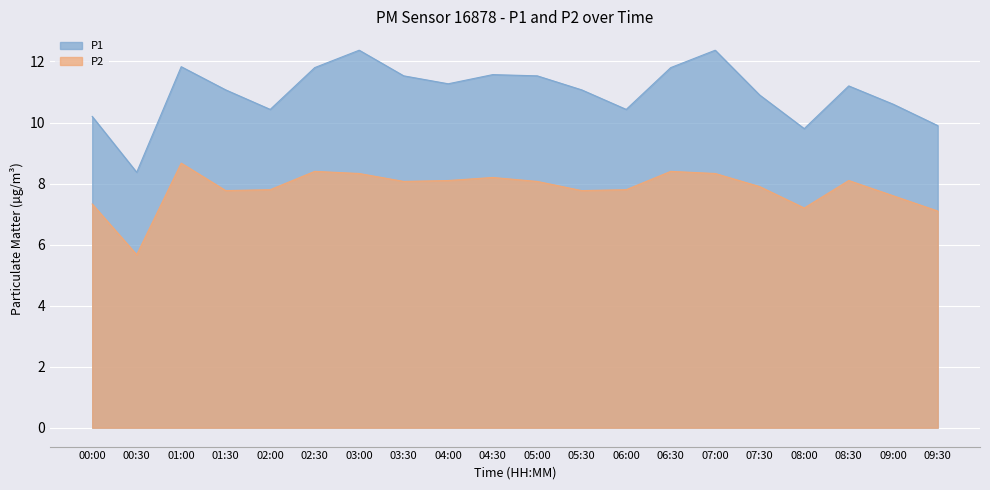

Reading right to left, transcribe all the data shown in this chart.

P1: 09:30=9.9	09:00=10.6	08:30=11.2	08:00=9.8	07:30=10.9	07:00=12.4	06:30=11.8	06:00=10.4	05:30=11.1	05:00=11.5	04:30=11.6	04:00=11.3	03:30=11.5	03:00=12.4	02:30=11.8	02:00=10.4	01:30=11.1	01:00=11.8	00:30=8.4	00:00=10.2
P2: 09:30=7.1	09:00=7.6	08:30=8.1	08:00=7.2	07:30=7.9	07:00=8.3	06:30=8.4	06:00=7.8	05:30=7.8	05:00=8.1	04:30=8.2	04:00=8.1	03:30=8.1	03:00=8.3	02:30=8.4	02:00=7.8	01:30=7.8	01:00=8.7	00:30=5.7	00:00=7.3